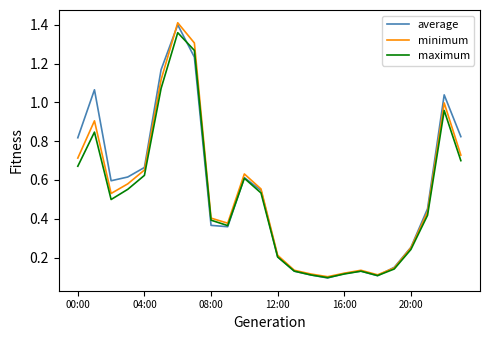

Which series has the largest range (max minus min)?

minimum